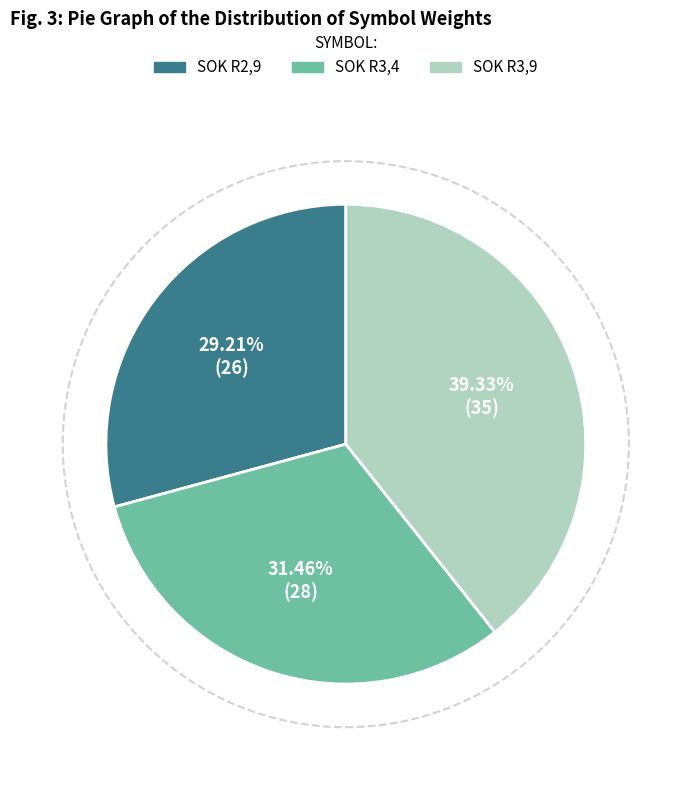

The SOK R3,9 slice represents 31% of the pie. True or false?

False